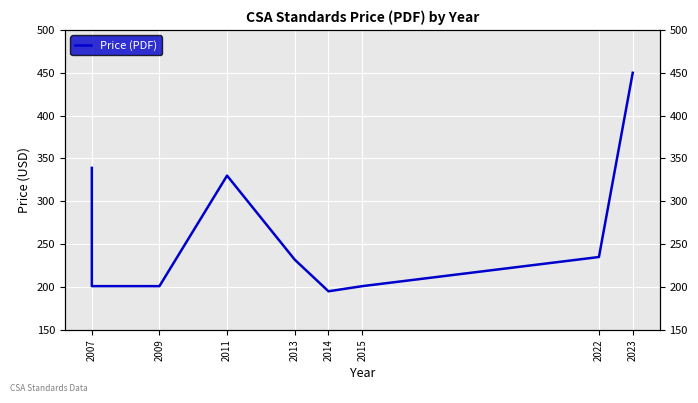

What is the value of the 5th point from the left?

330